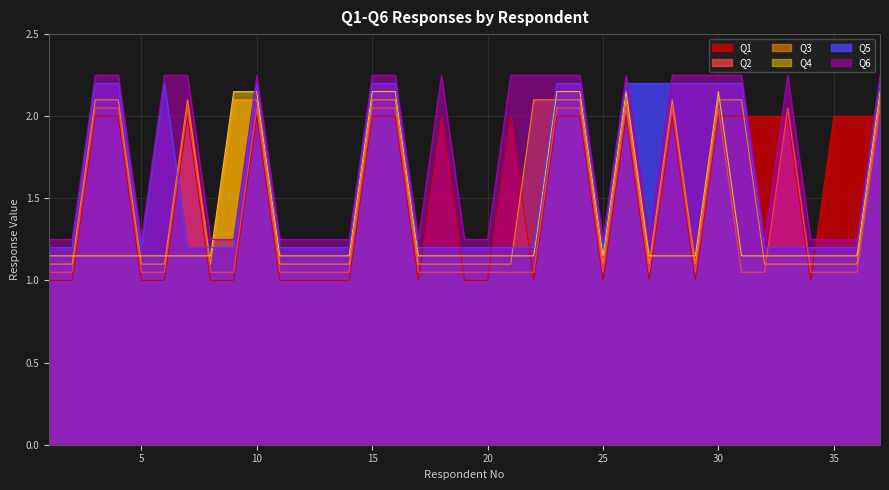

What is the sum of all Q4 values?

51.5